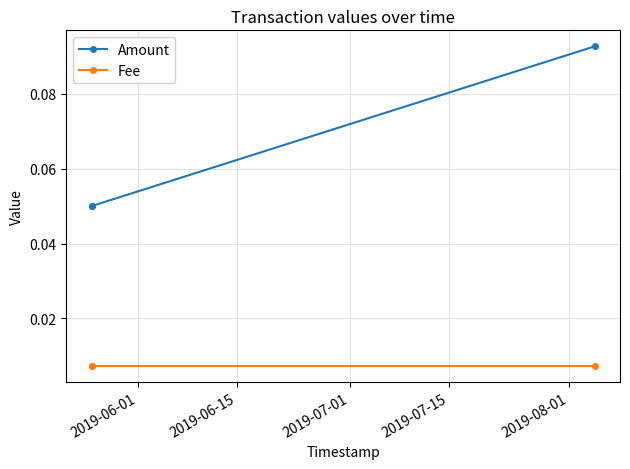

Rank the series by their average value, from lowest to highest.

Fee, Amount